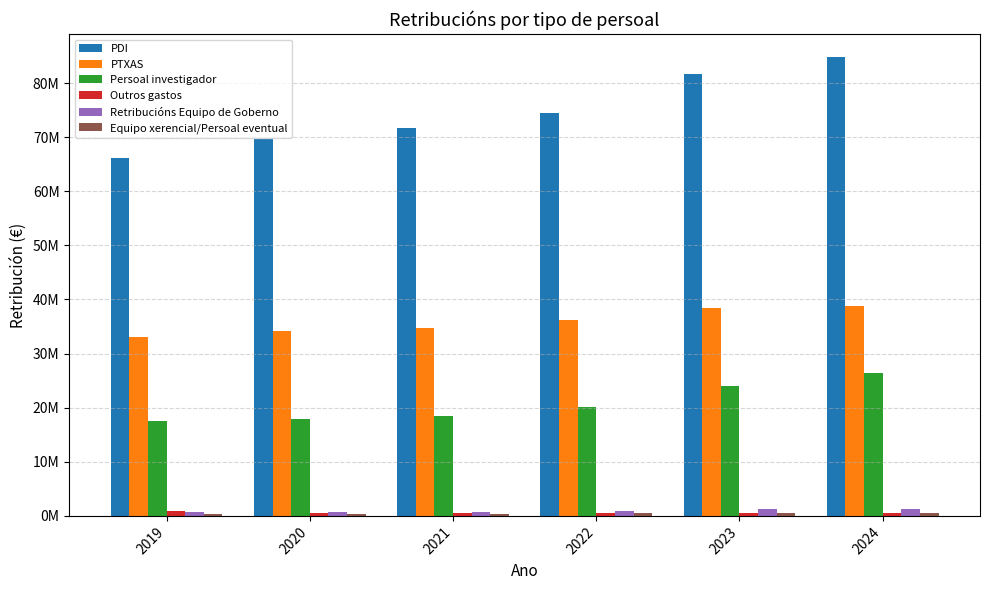

Are the bars grouped side by side (vs. stacked)?

Yes